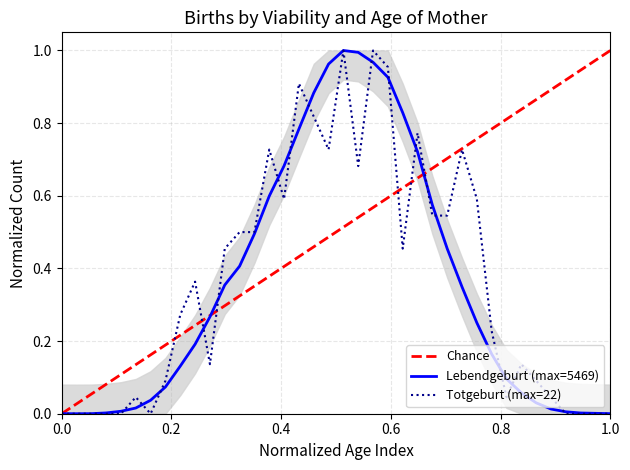

How many values in Totgeburt are above zero?

28